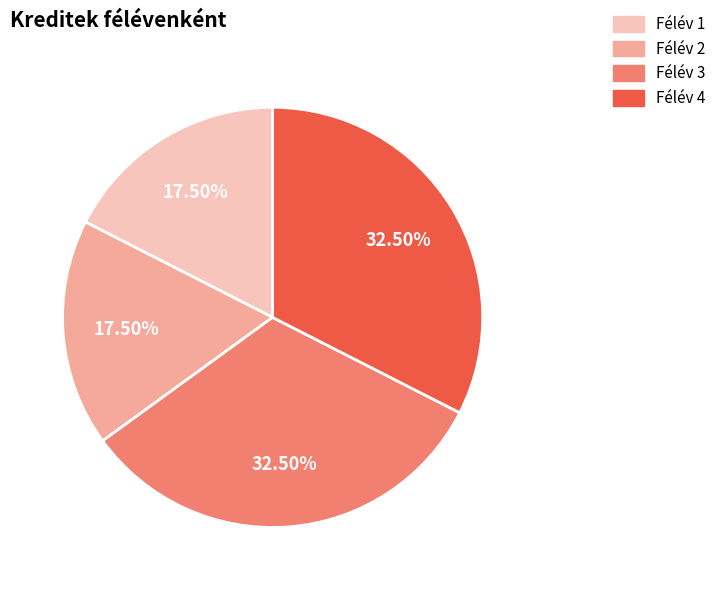

The Félév 3 slice represents 26% of the pie. True or false?

False